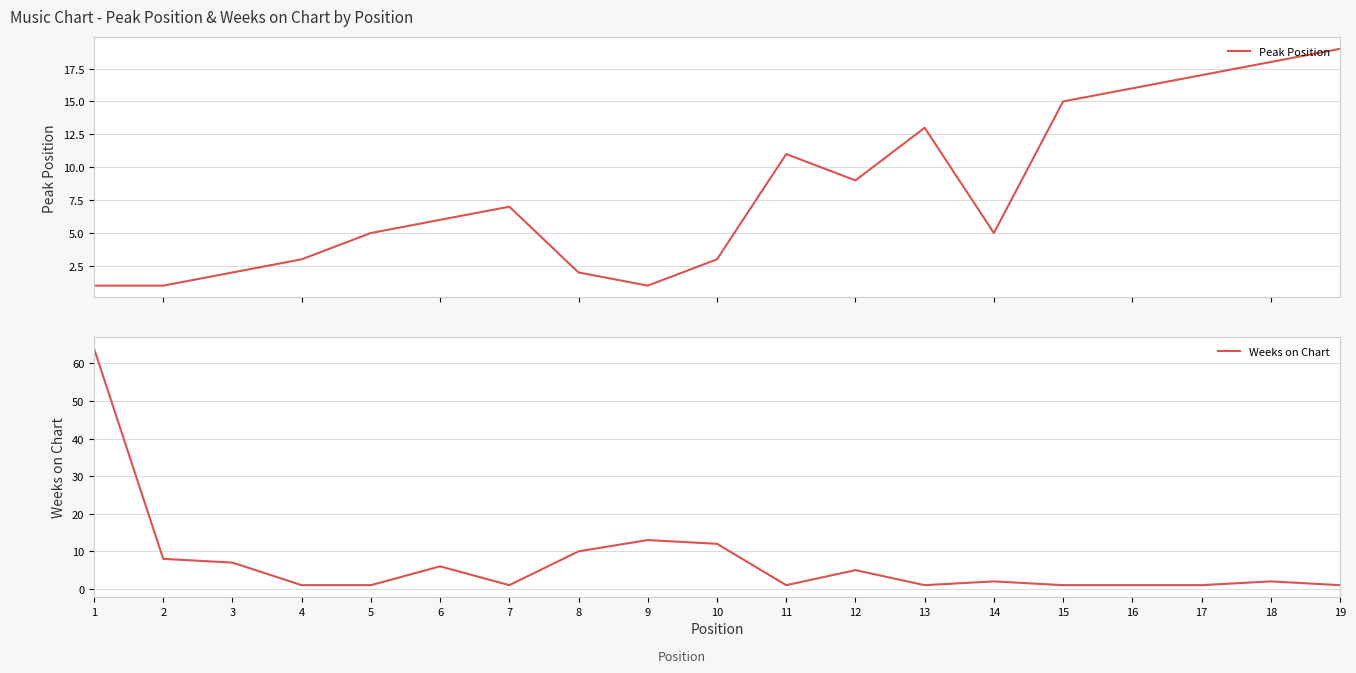

True or false: Peak Position has more than 2 interior local peaks.

True